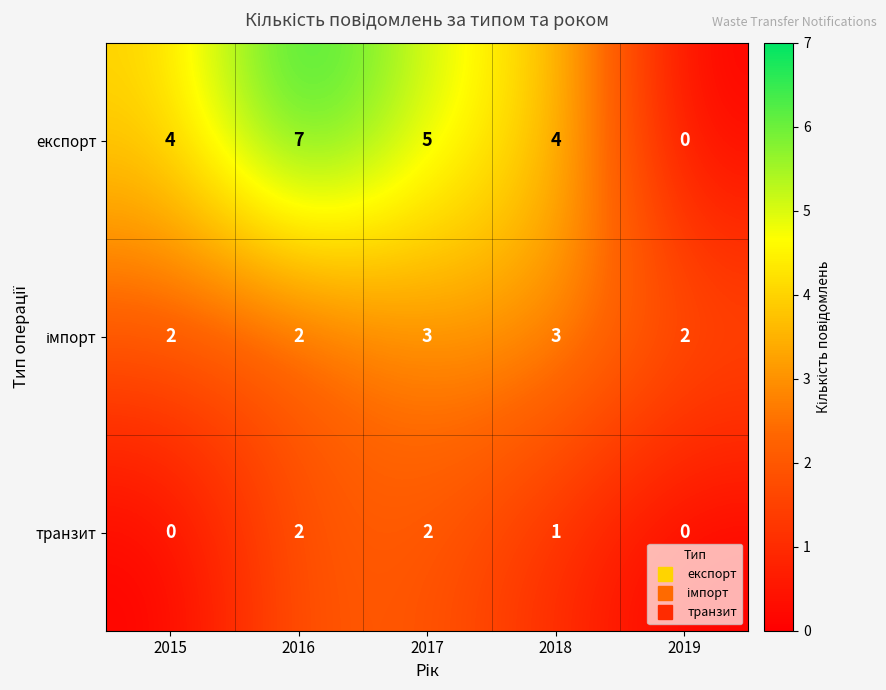

Between 2018 and 2019, which series saw the biggest shift?

експорт